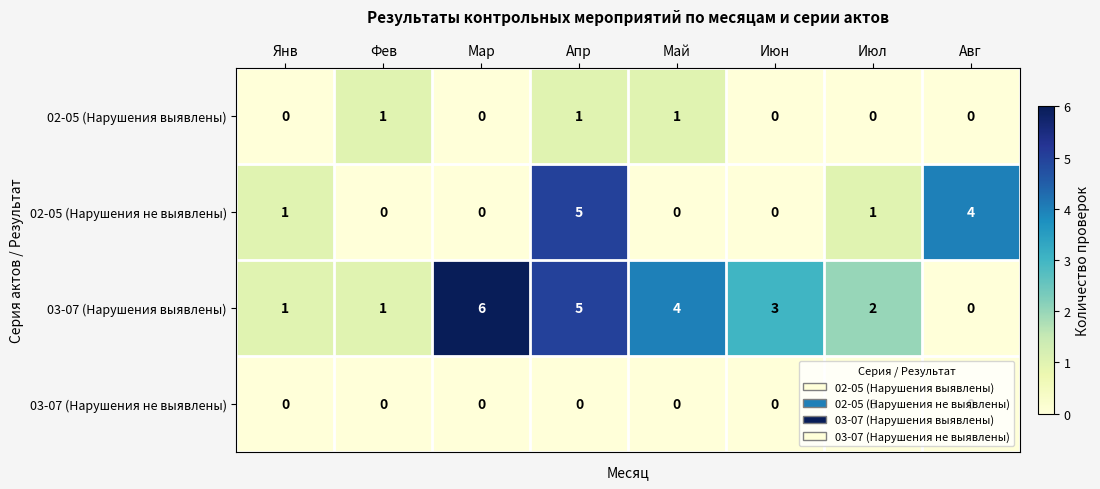

True or false: 02-05 (Нарушения выявлены) has a value of 1 at Май.

True